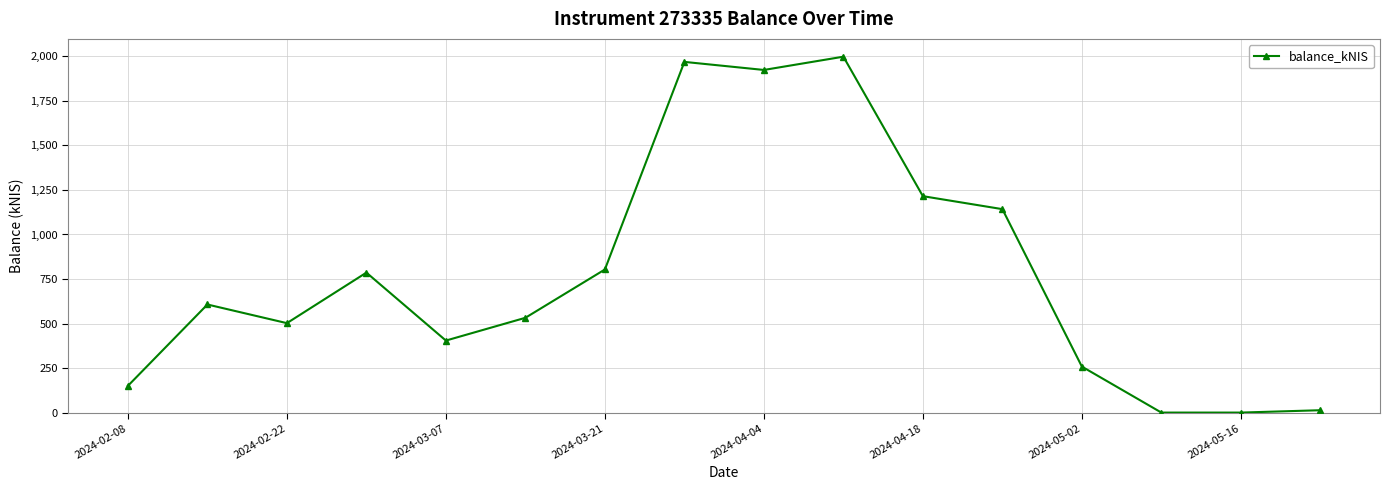

True or false: the data has more than 1 interior local peaks.

True